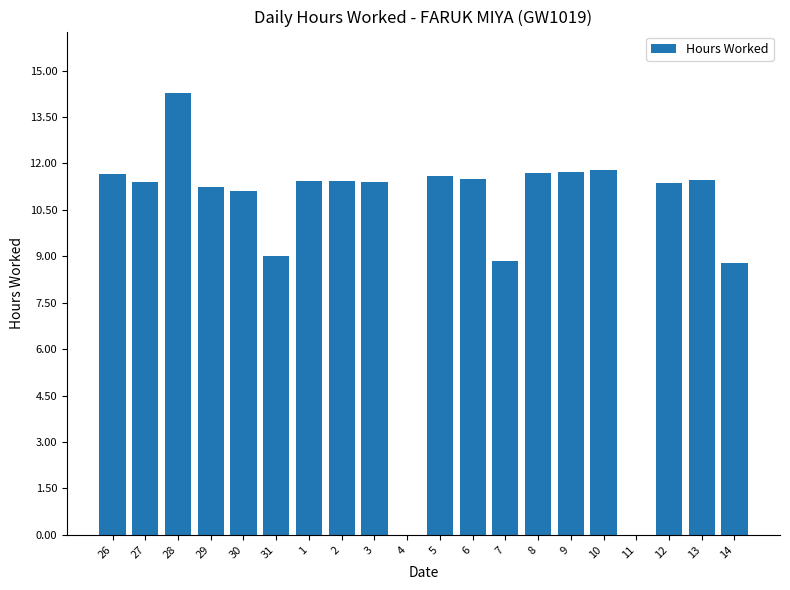

How many series are shown in this chart?

1